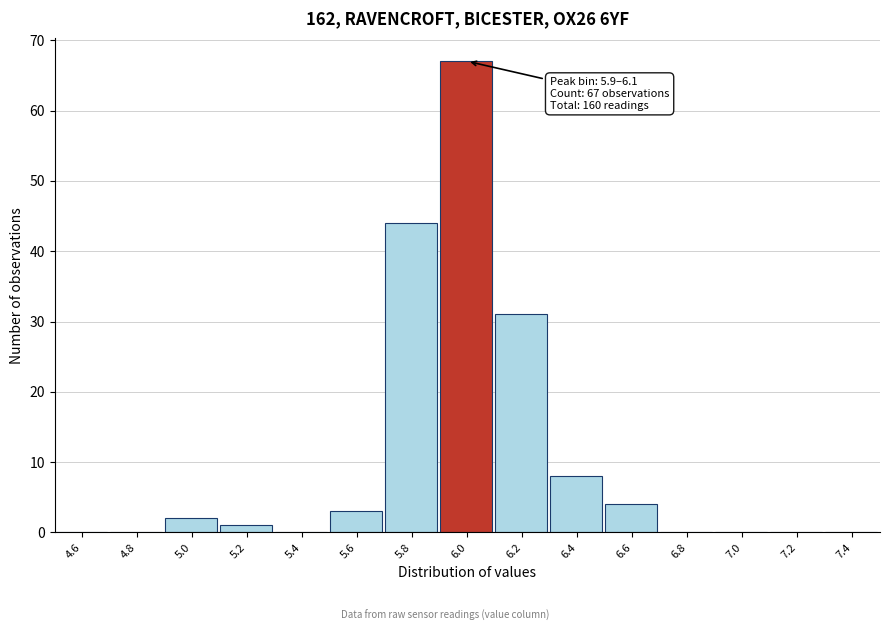

Over which range of the x-axis is the bar tallest?

5.9 to 6.1